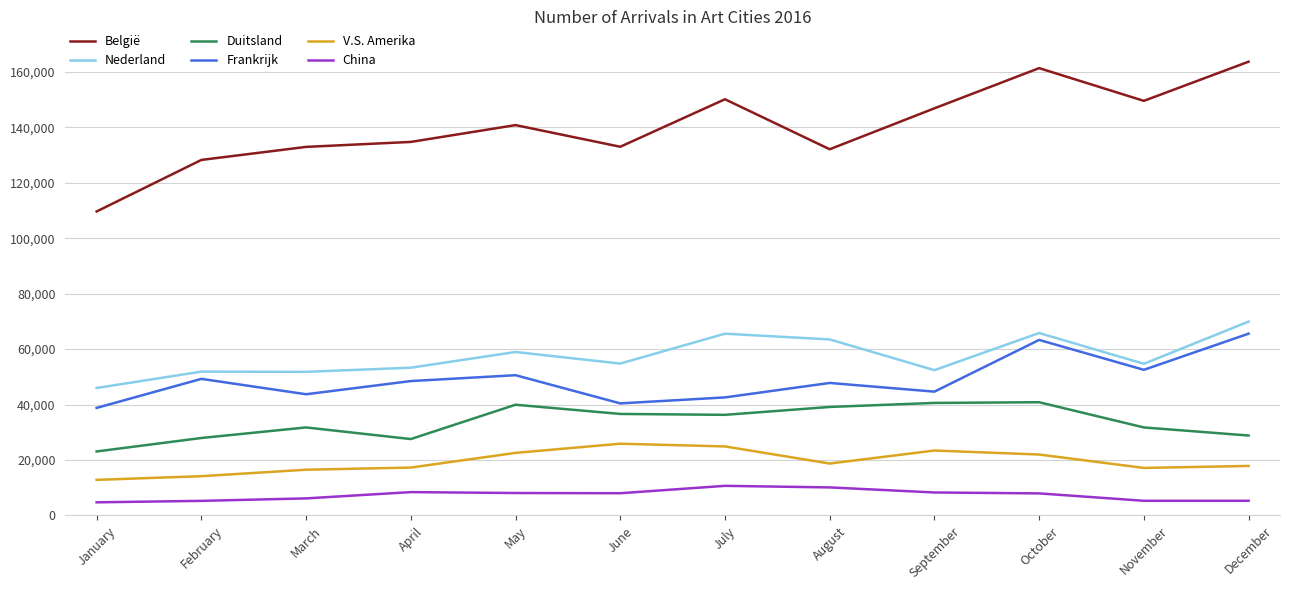

List the series in order of their peak value, lowest first.

China, V.S. Amerika, Duitsland, Frankrijk, Nederland, België